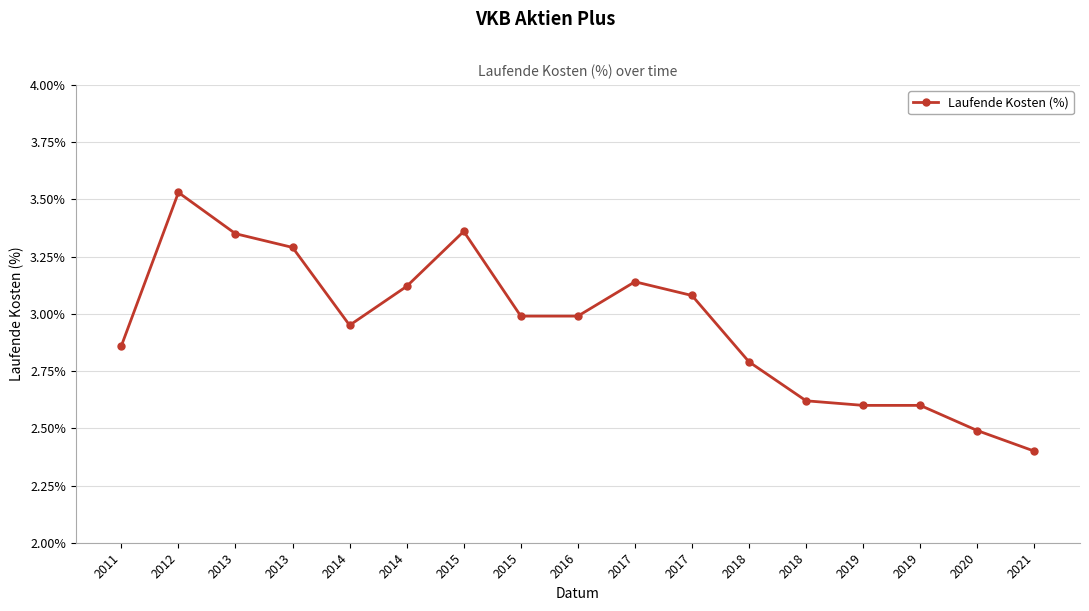

List the labels in order of value, largest first.

2012, 2015, 2013, 2013, 2017, 2014, 2017, 2015, 2016, 2014, 2011, 2018, 2018, 2019, 2019, 2020, 2021